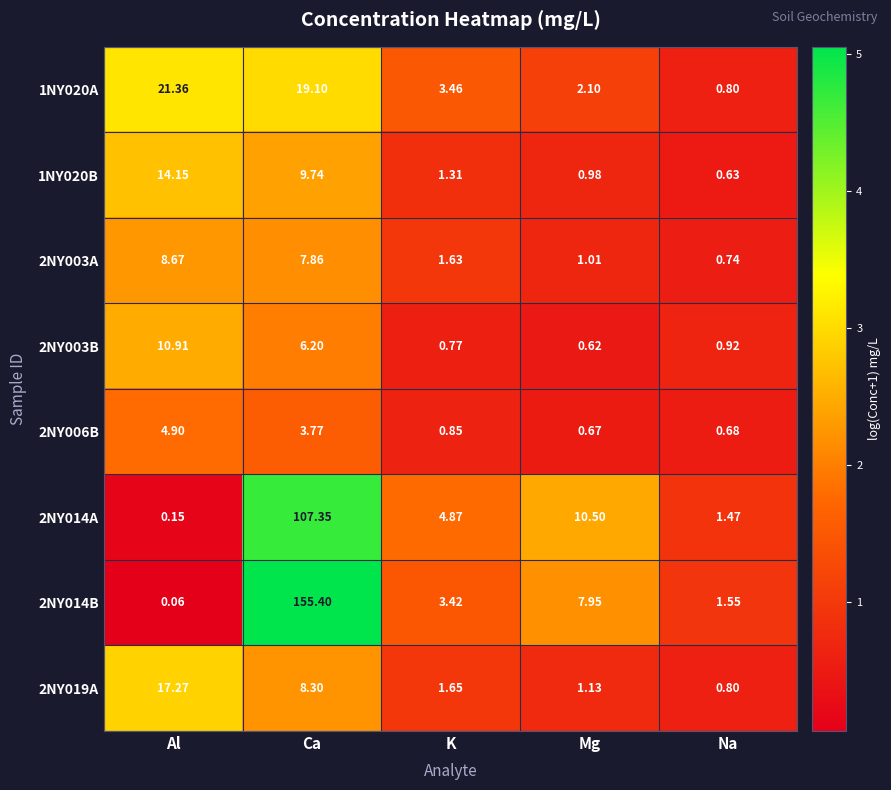

At which label is 2NY014A closest to 53?

Mg